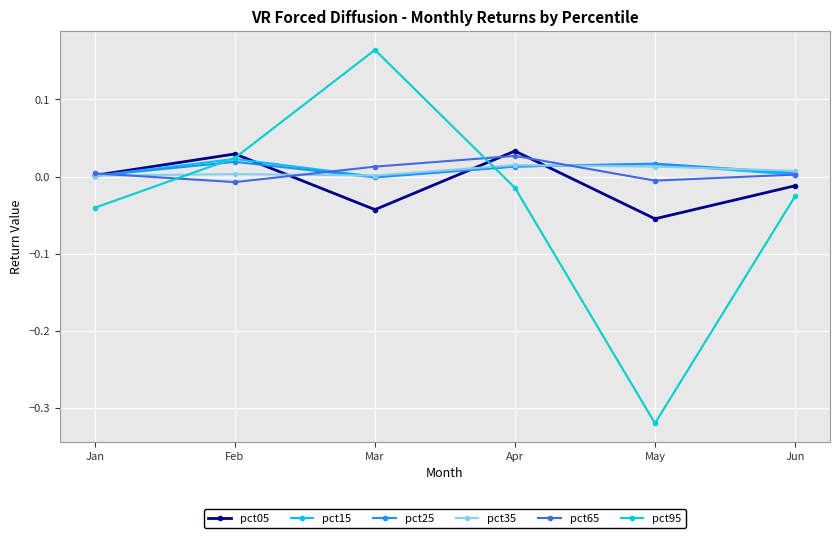

At which category does pct95 reach its first local valley?

May